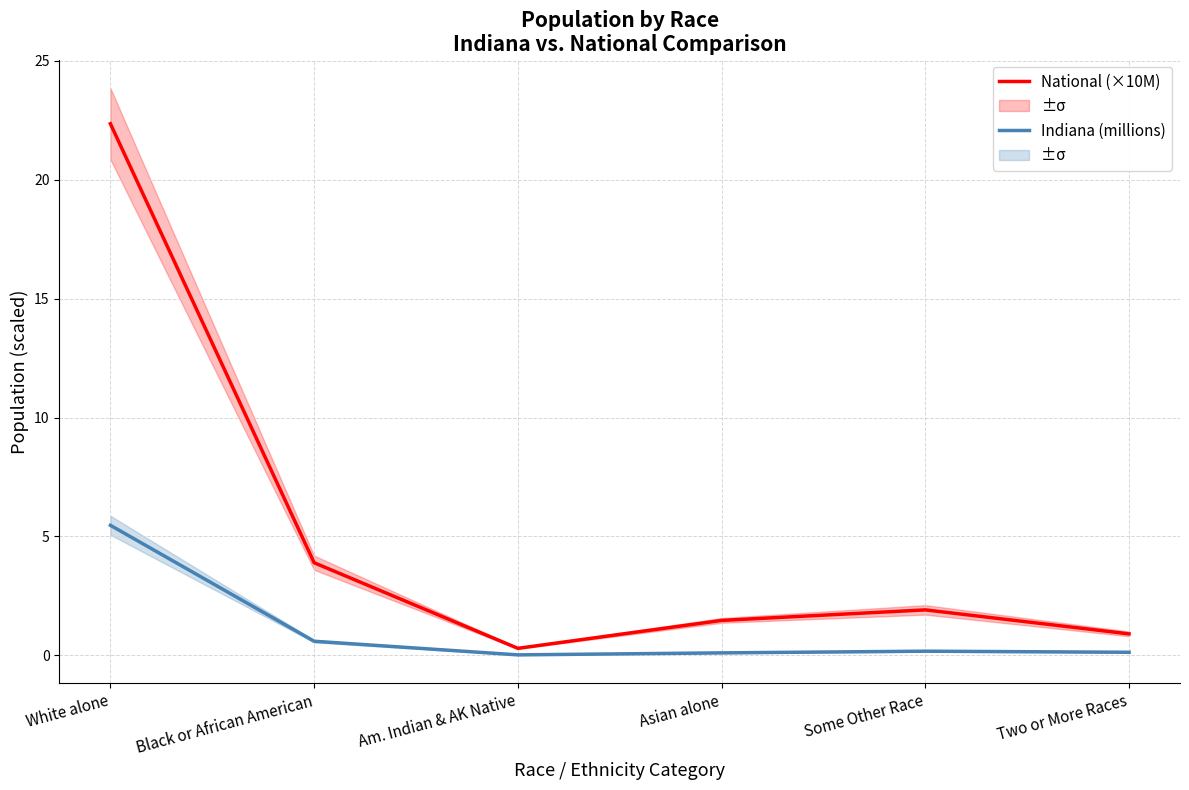

Between White alone and Some Other Race, which is larger?

White alone